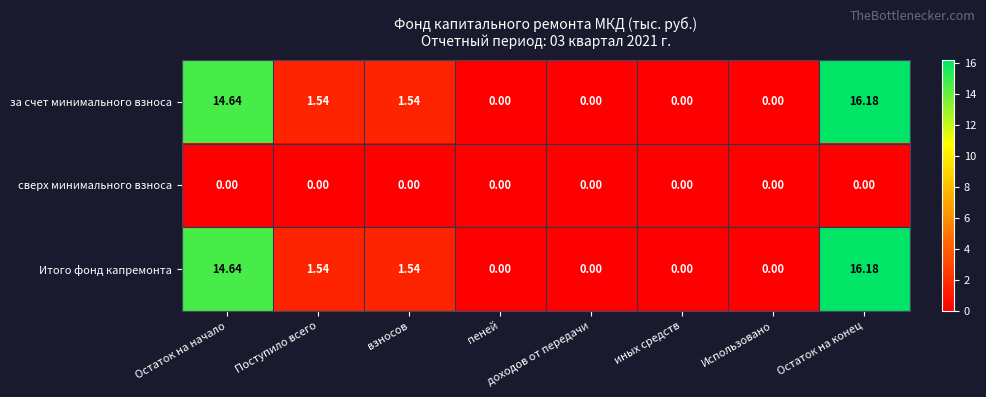

At which category is the sum across all series the highest?

Остаток на конец